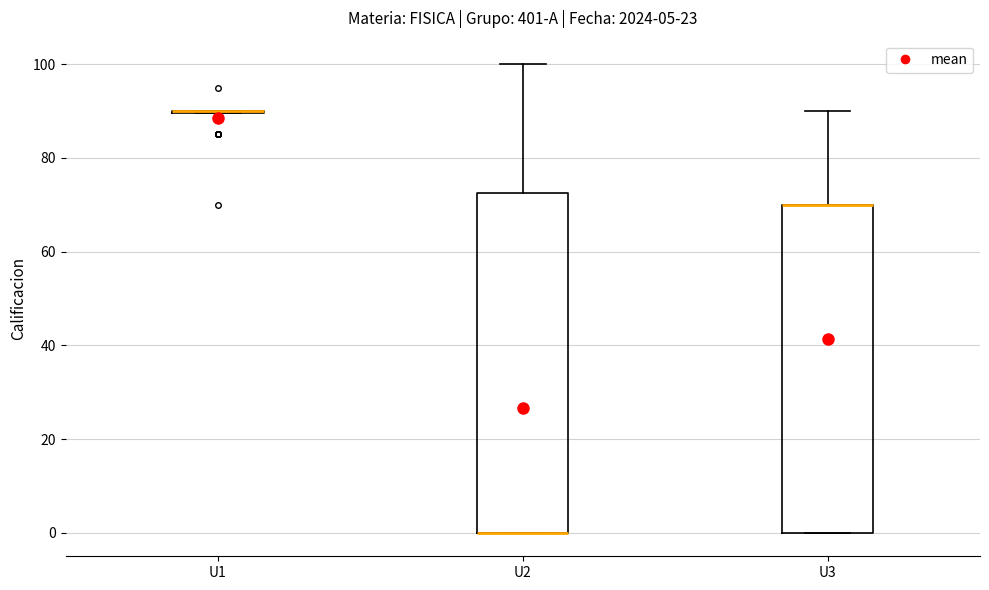

Comparing the boxes themselves (not the whiskers), which one is the tallest?

U2